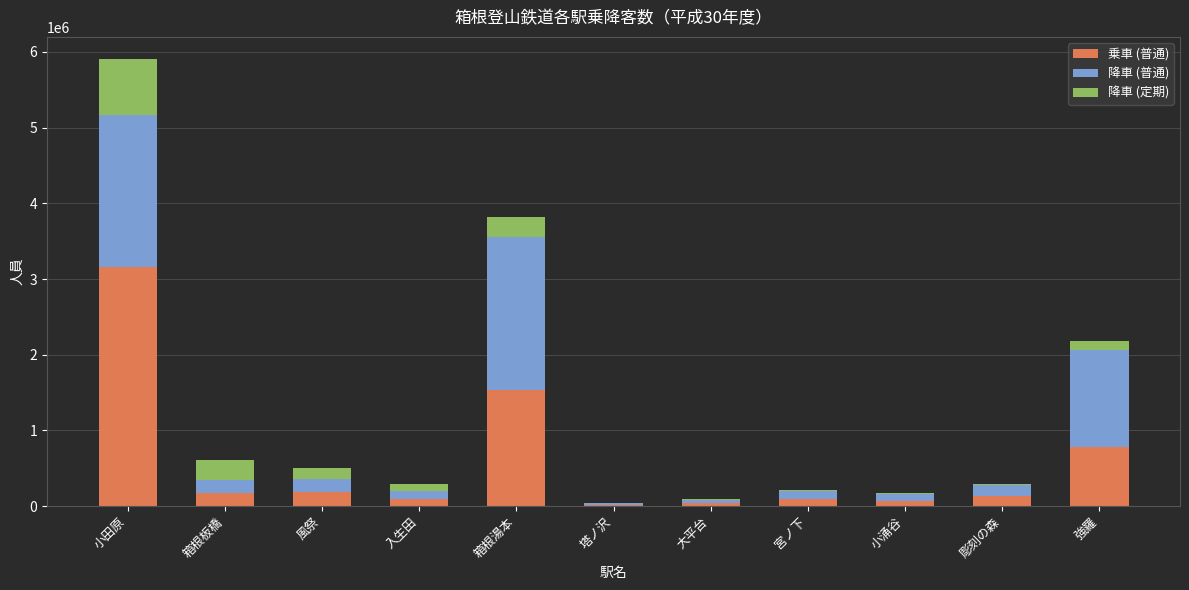

What is the maximum value for 乗車 (普通)?

3152714